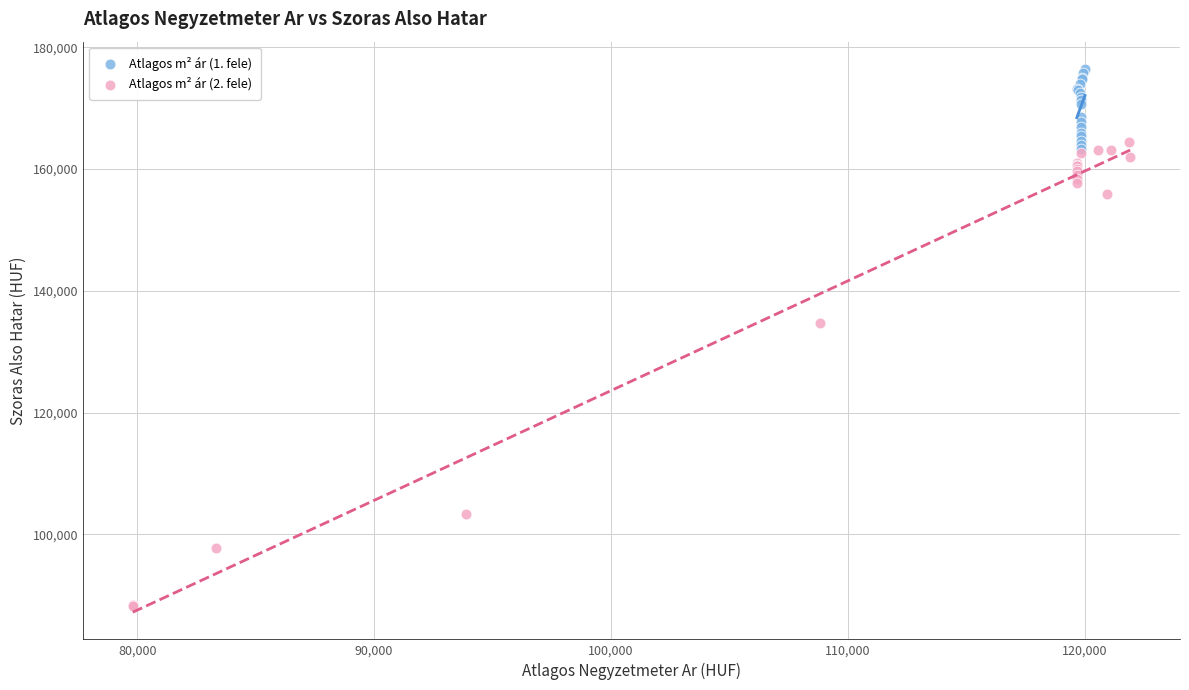

Which series contains the highest Y value?

Atlagos m² ár (1. fele)